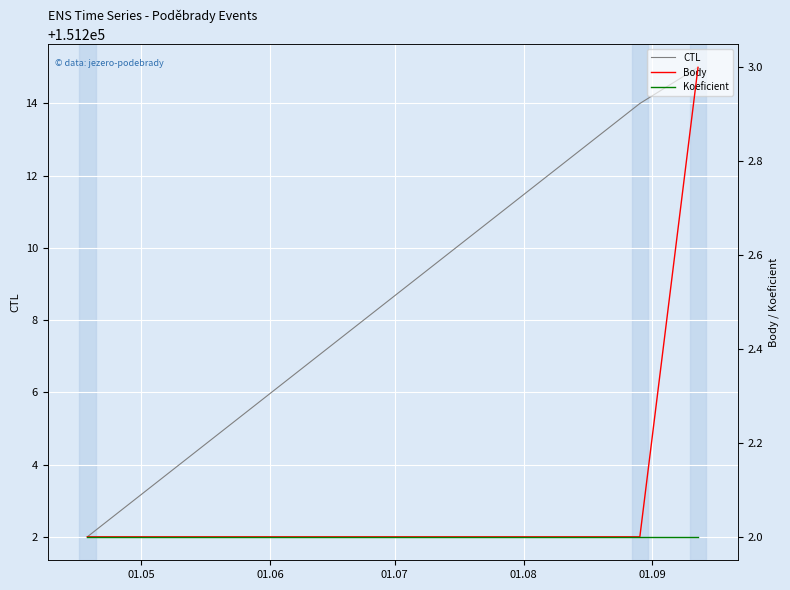

What is the maximum value for CTL?

151215